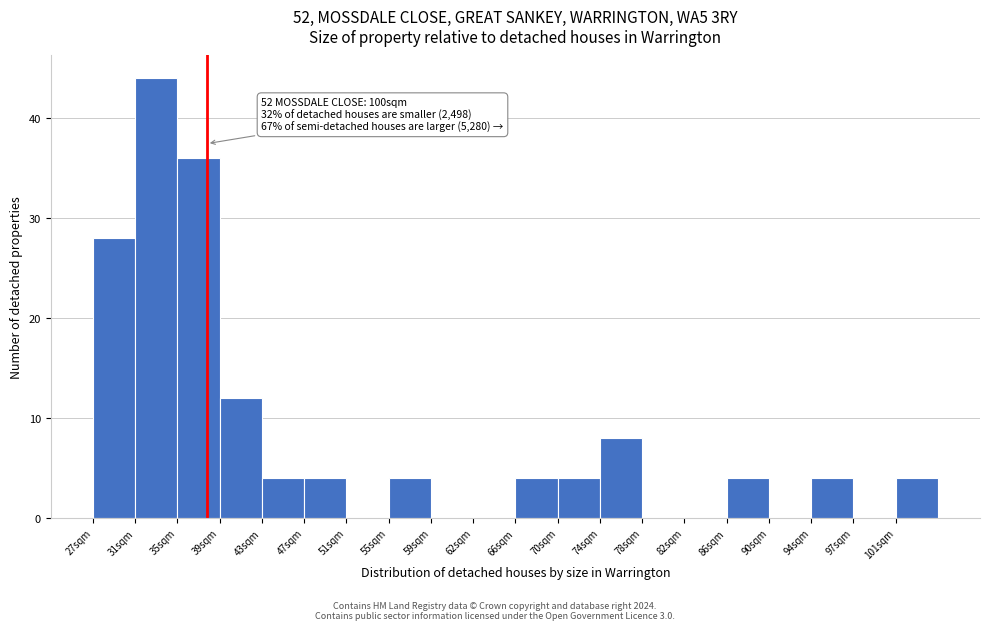

Which range on the x-axis has the tallest bar?

31.5 to 35.0